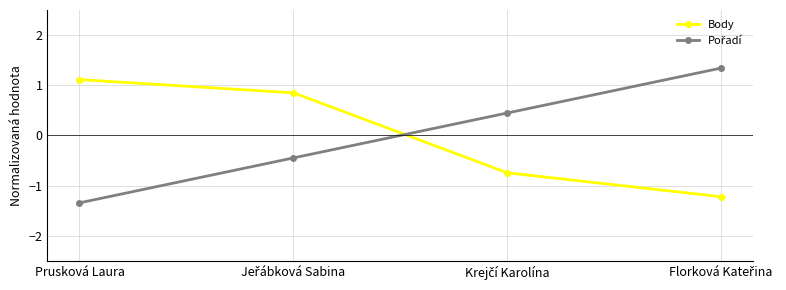

What is the maximum value shown in the chart?

1.3